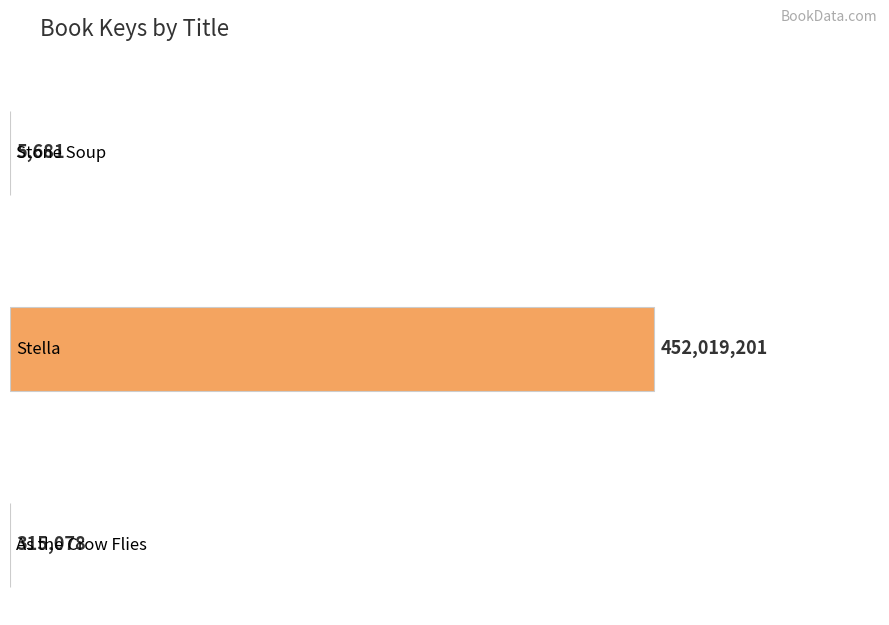

What is the smallest value displayed?

5681